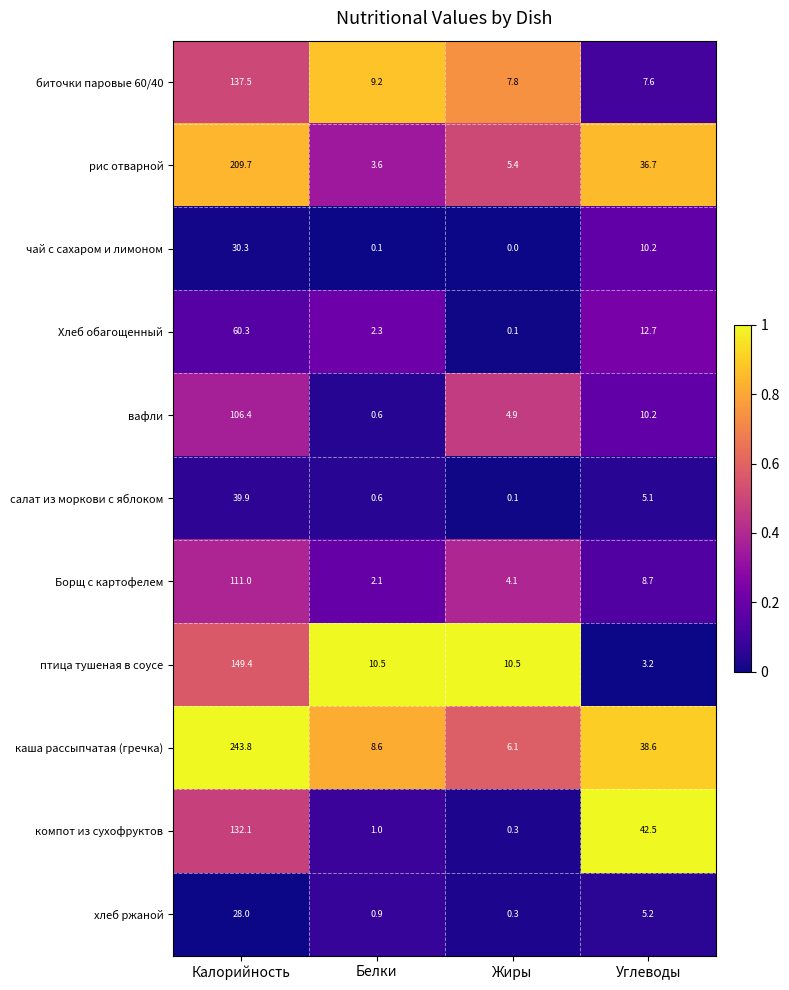

What is the difference between the highest and lowest values at Калорийность?

215.8